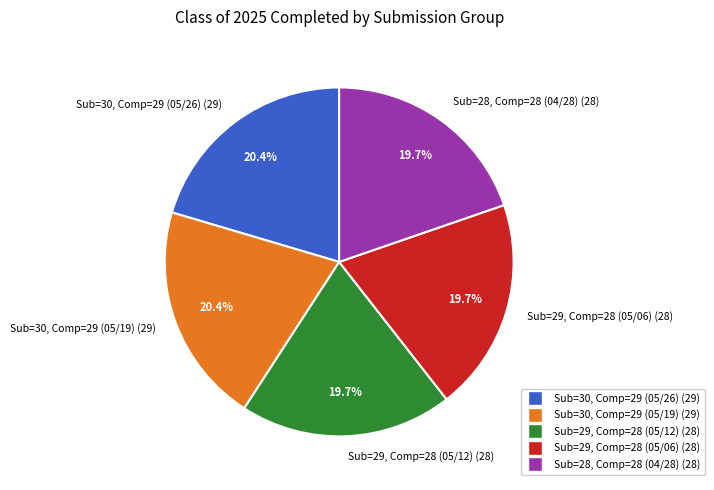

Combined, do Sub=29, Comp=28 (05/06) (28) and Sub=29, Comp=28 (05/12) (28) account for over 50%?

No